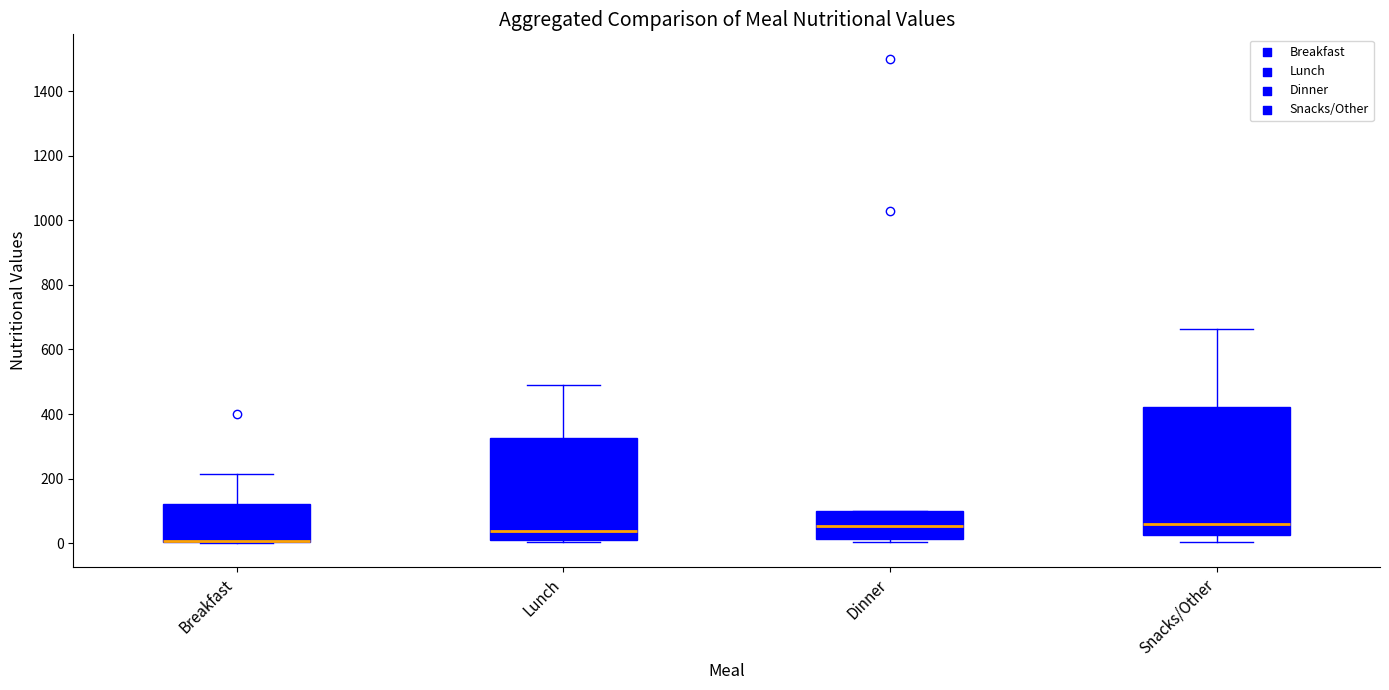

Reading left to right, transcribe this box plot: for each box, give where its median line is, the range the box spans, and where its two whiskers end, as read against the y-axis. The values are not printed on the chart, so give them approximately, as read against the axis.

Breakfast: median 0 (drawn on the box's lower edge), box 0 to 120, whiskers 0 to 220
Lunch: median 40, box 0 to 320, whiskers 0 to 500
Dinner: median 60, box 20 to 100, whiskers 0 to 100
Snacks/Other: median 60, box 20 to 420, whiskers 0 to 660